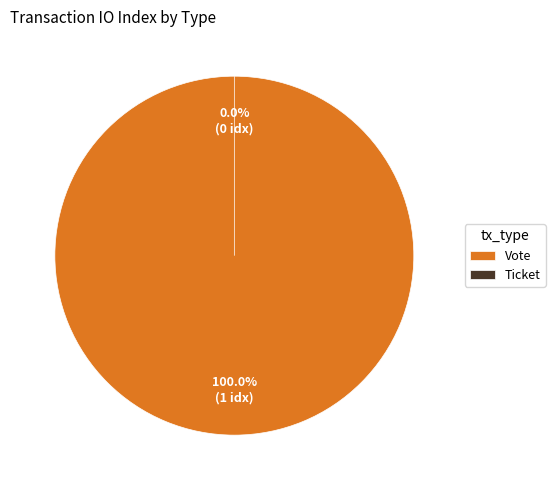

Which slice is the largest?

Vote